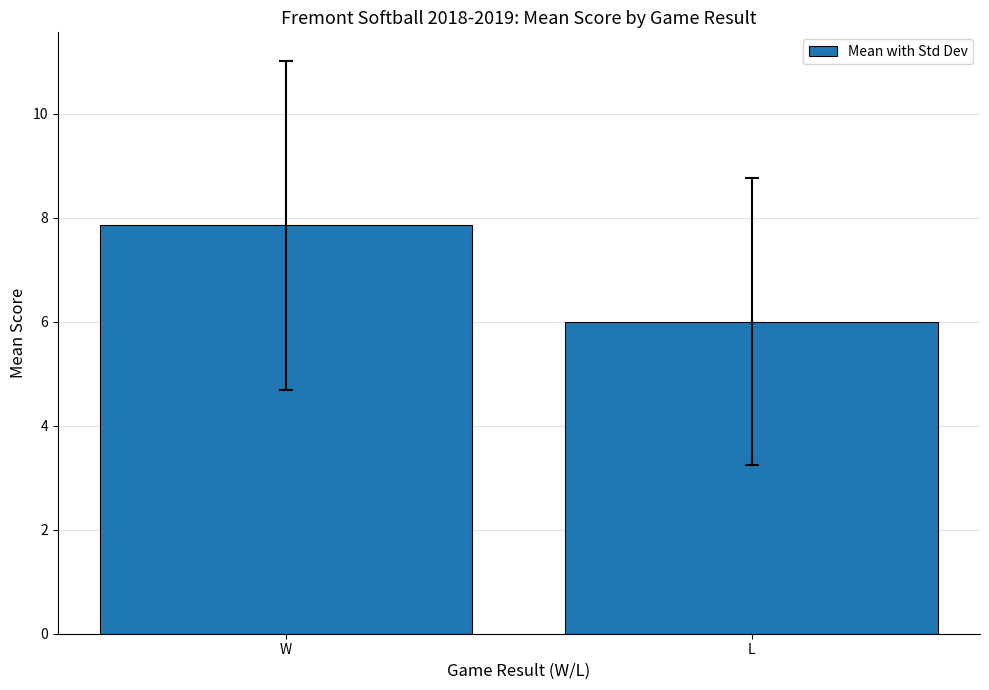

What is the change in value from W to L?

-1.9